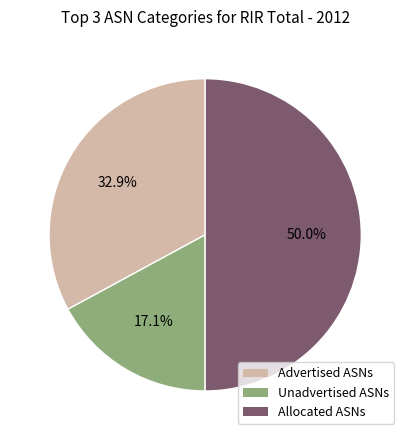

Is the sum of Unadvertised ASNs and Allocated ASNs greater than half?

Yes